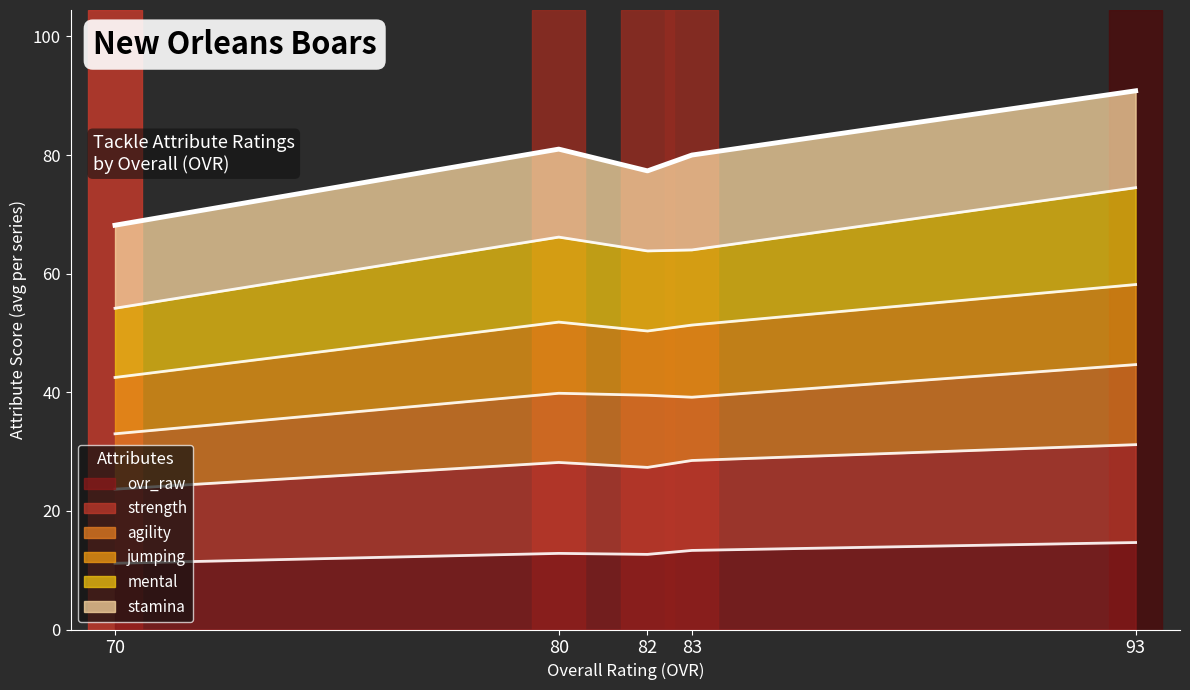

Between Matt Bell (80) and Don Nye (93), which is larger?

Don Nye (93)